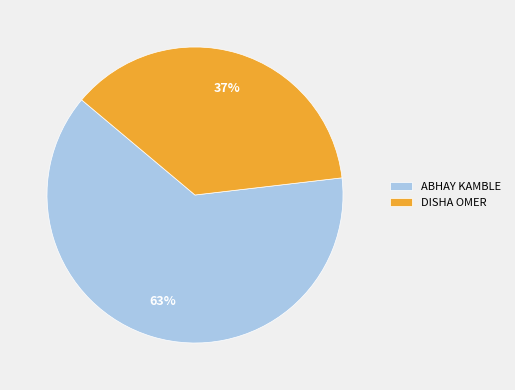

Rank the categories by value from lowest to highest.

DISHA OMER, ABHAY KAMBLE